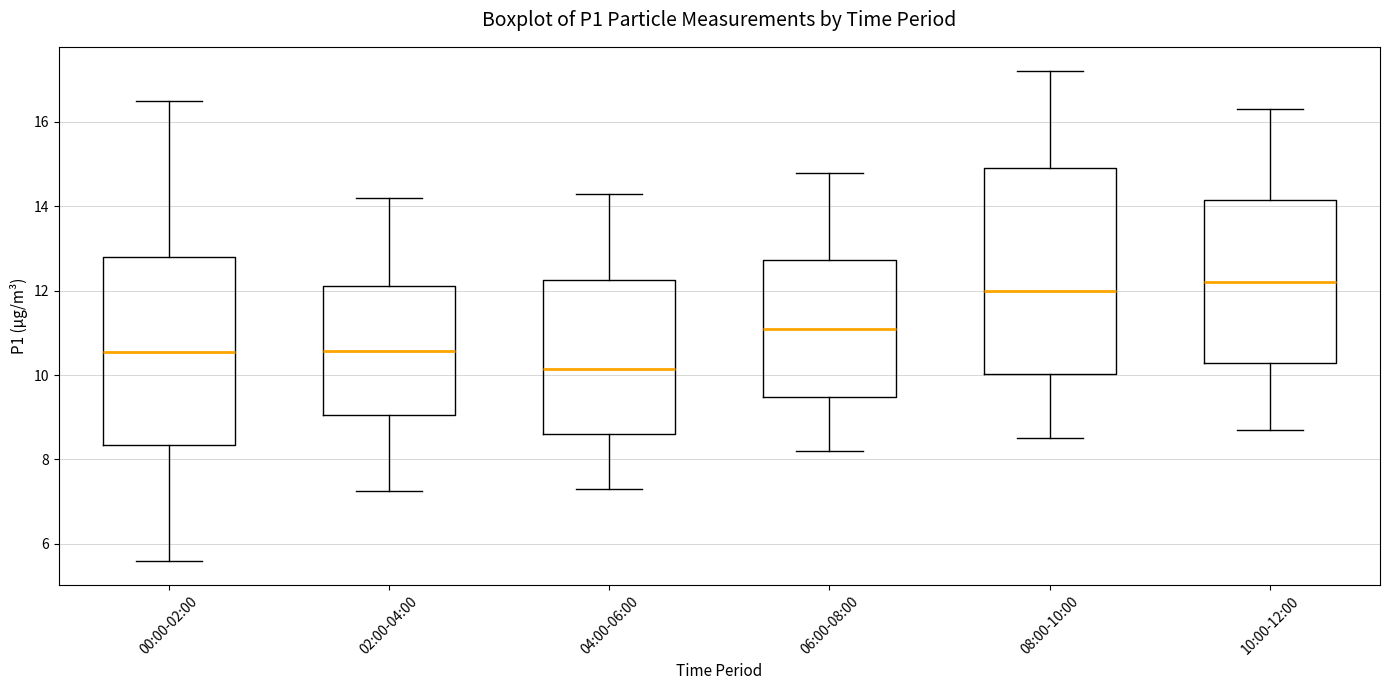

Where is the upper edge of the box for 02:00-04:00 on the y-axis? The values are not printed on the chart, so give them approximately, as read against the axis.

12.2